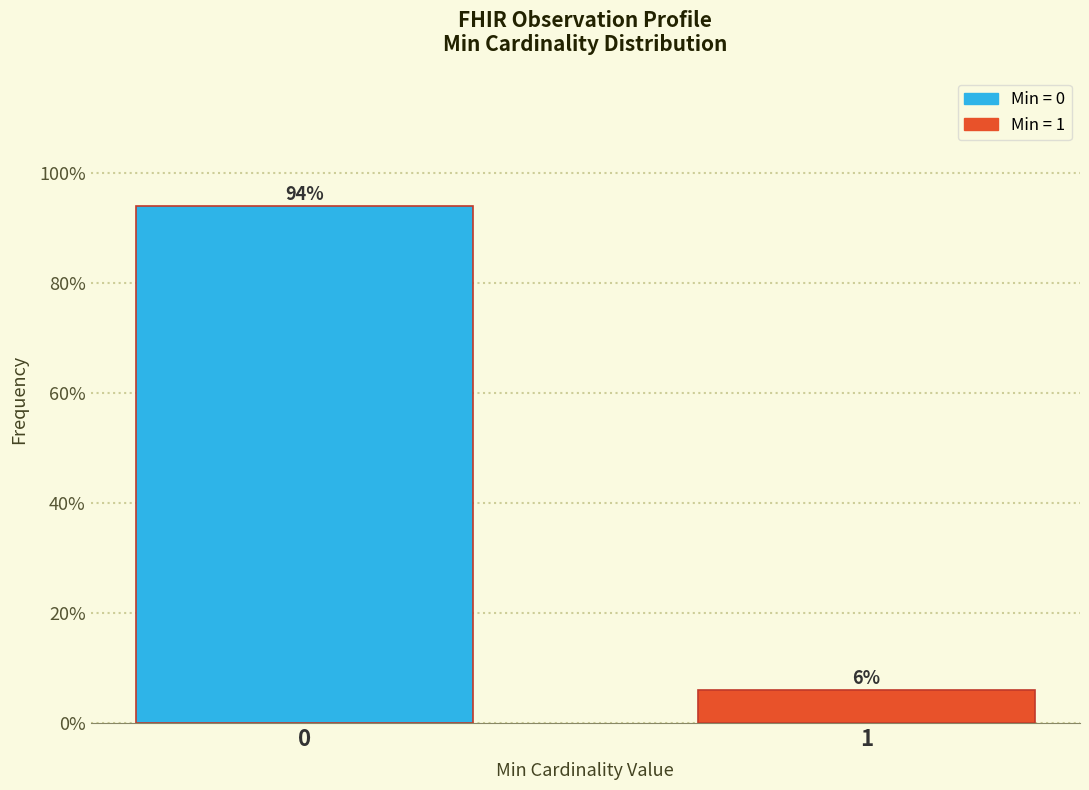

Reading left to right, extract all data points from this chart.

0=94	1=6